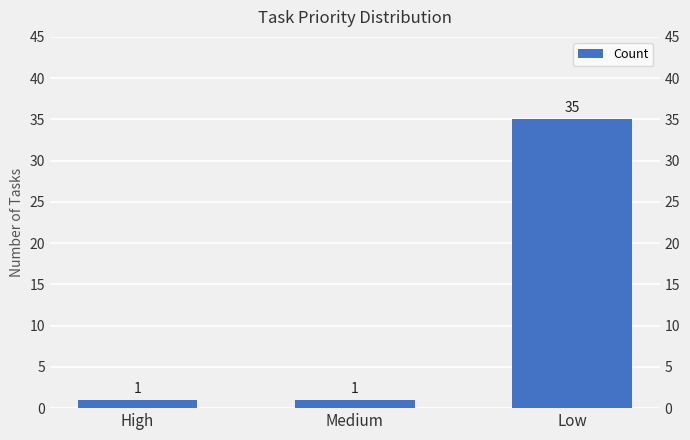

What is the minimum value shown in the chart?

1